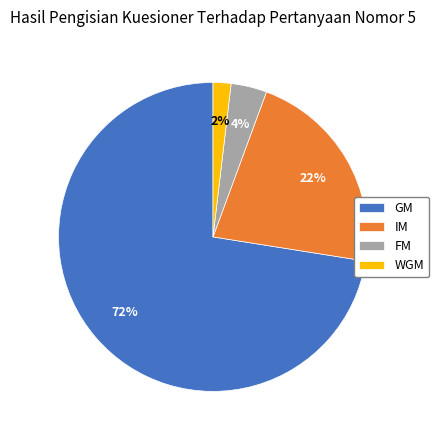

Is the sum of FM and WGM greater than half?

No